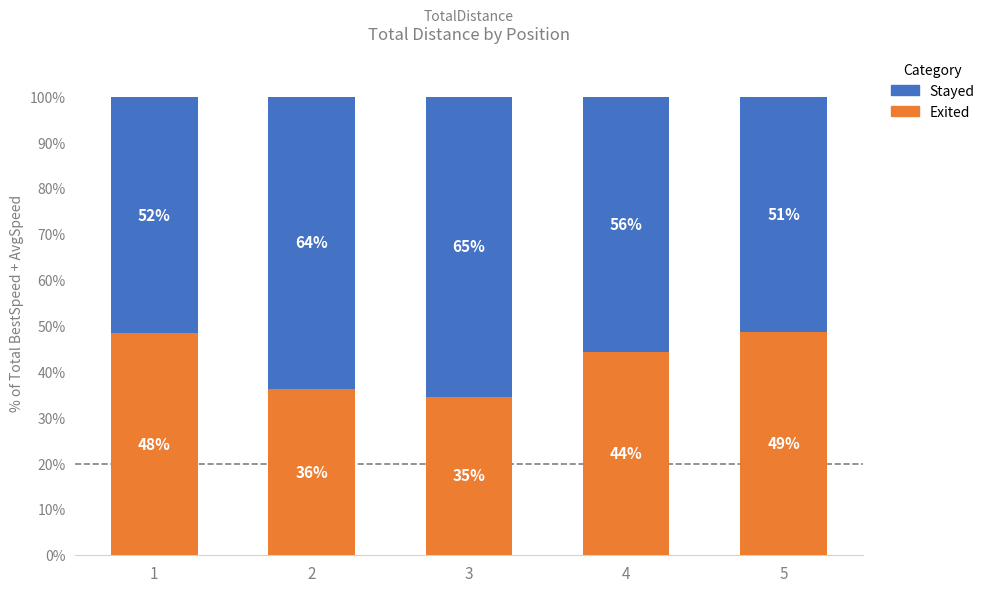

Are the bars grouped side by side (vs. stacked)?

No